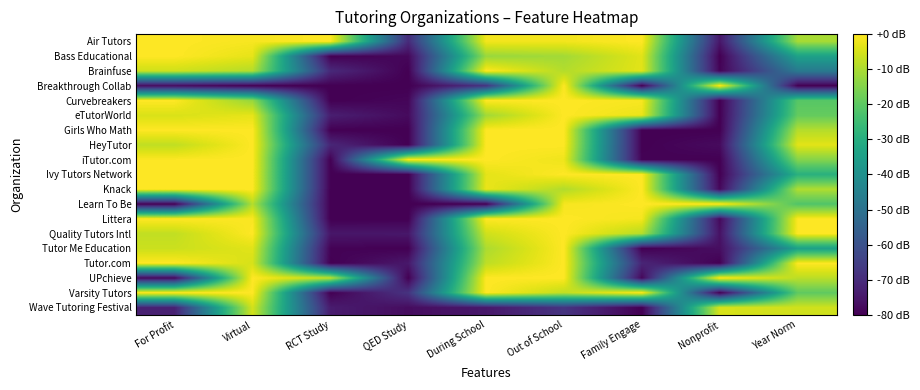

What is the total value across all series at During School?

-277.3